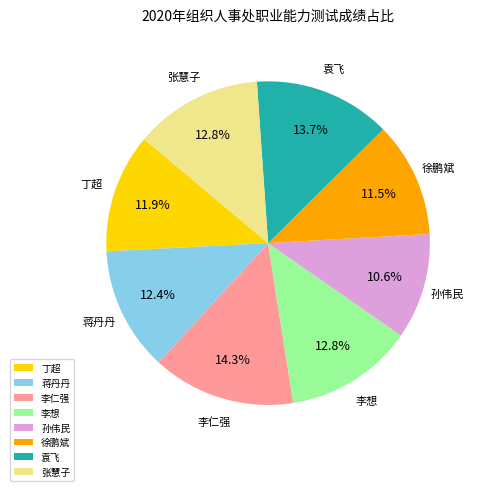

What percentage is the 张慧子 slice, to the nearest percent?

13%